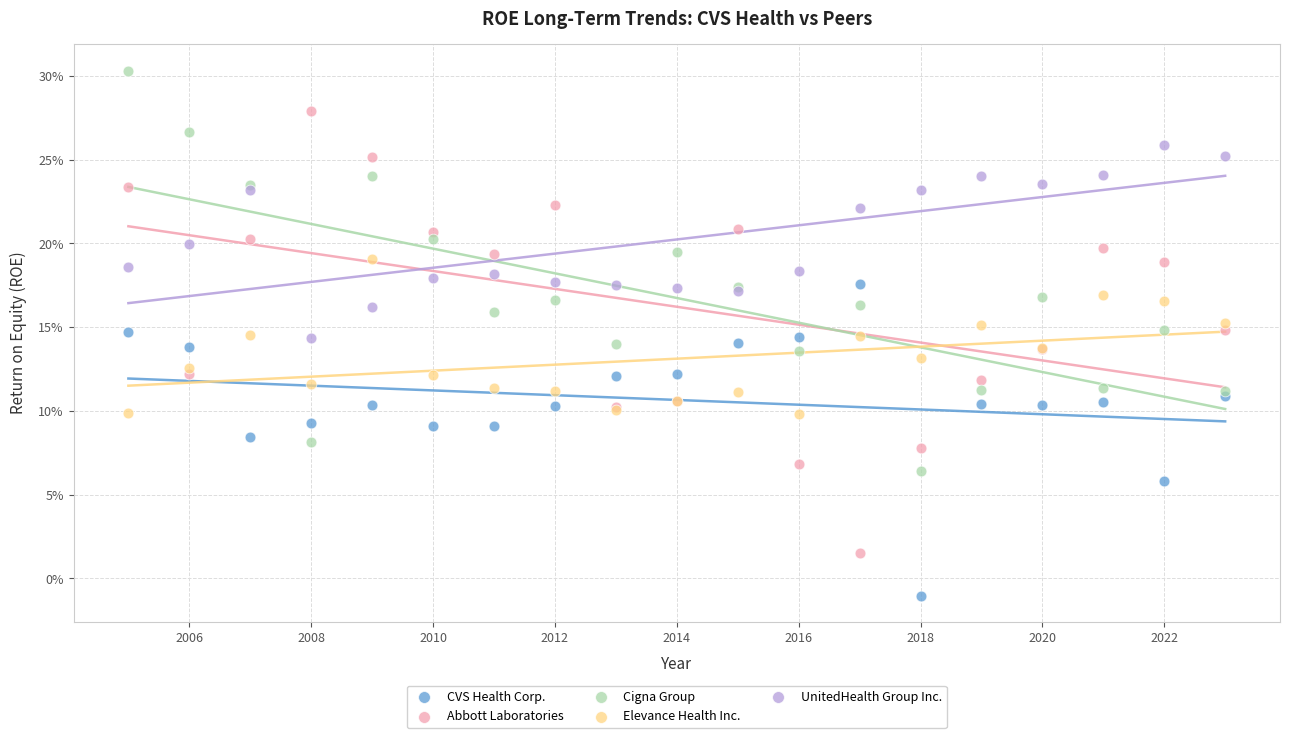

Which series reaches the minimum Y coordinate?

CVS Health Corp.